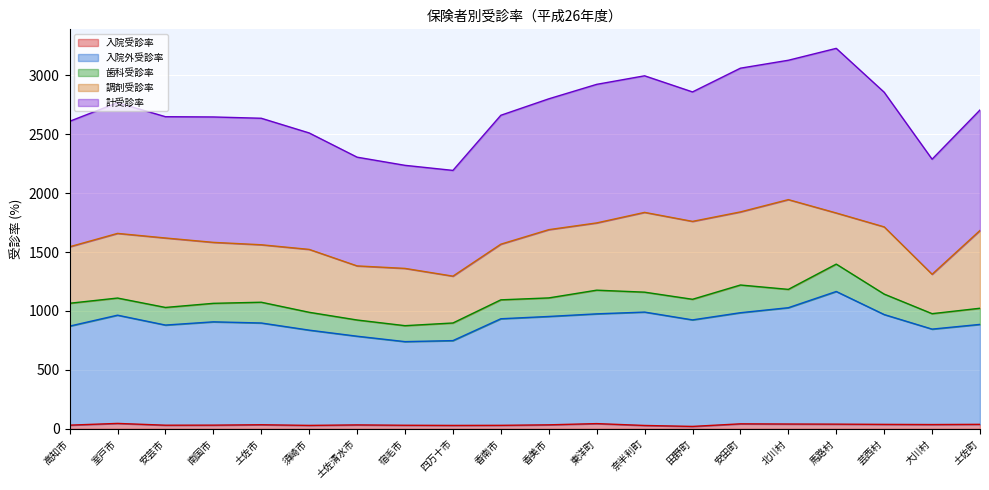

Which category has the lowest value in the 計受診率 series?

宿毛市